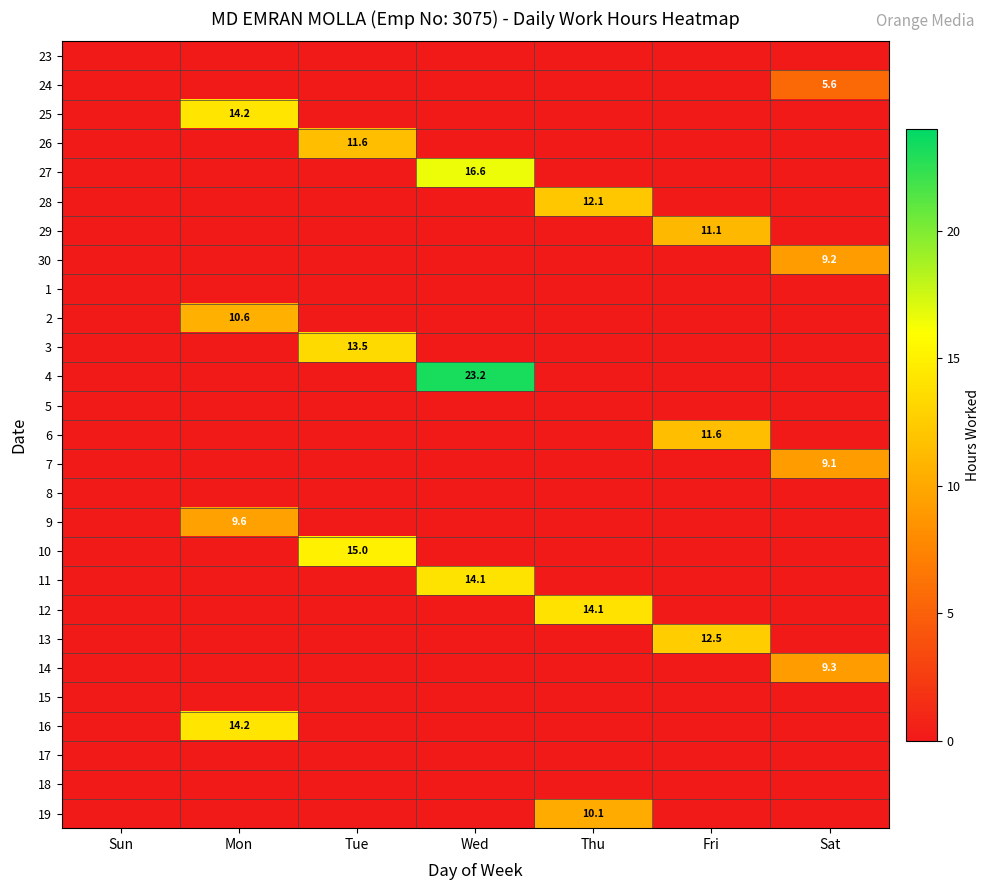

Which label corresponds to the largest value in the chart?

Wed